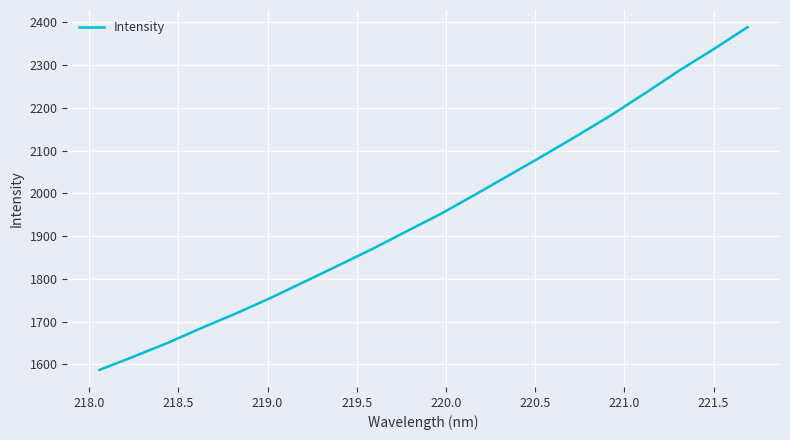

What is the difference between the maximum and minimum values?

801.0